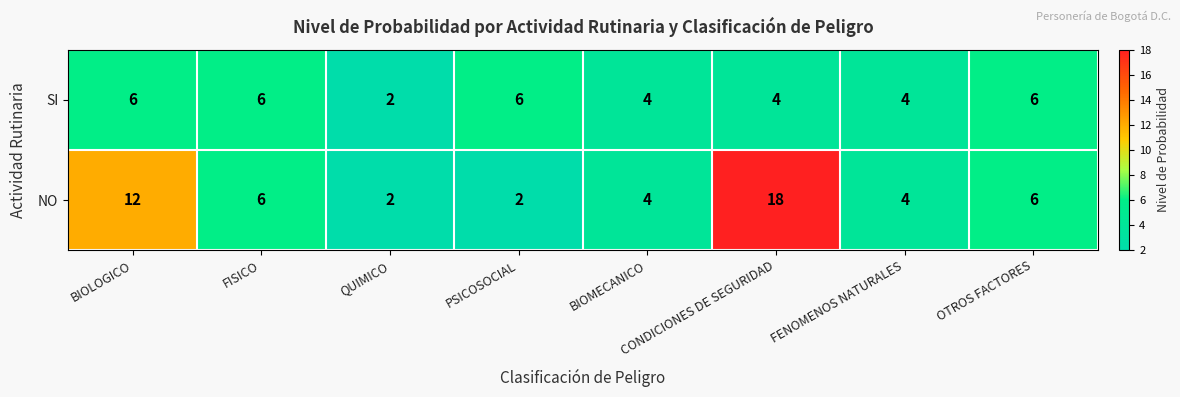

Which series has the largest total across all categories?

NO